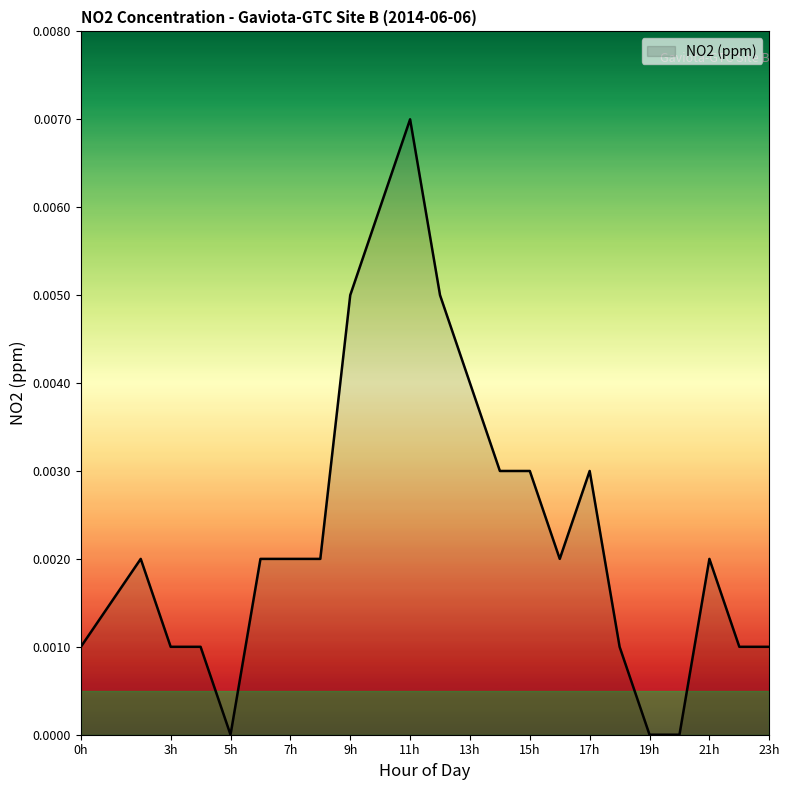

Is it true that the value at 19h is 0.0?

True